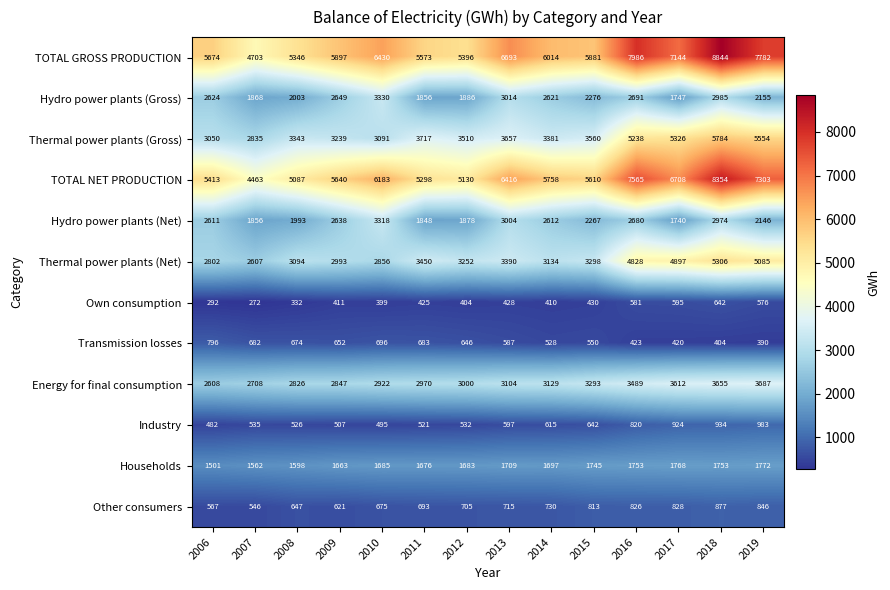

What is the spread (max minus min) of values at 2008?

5014